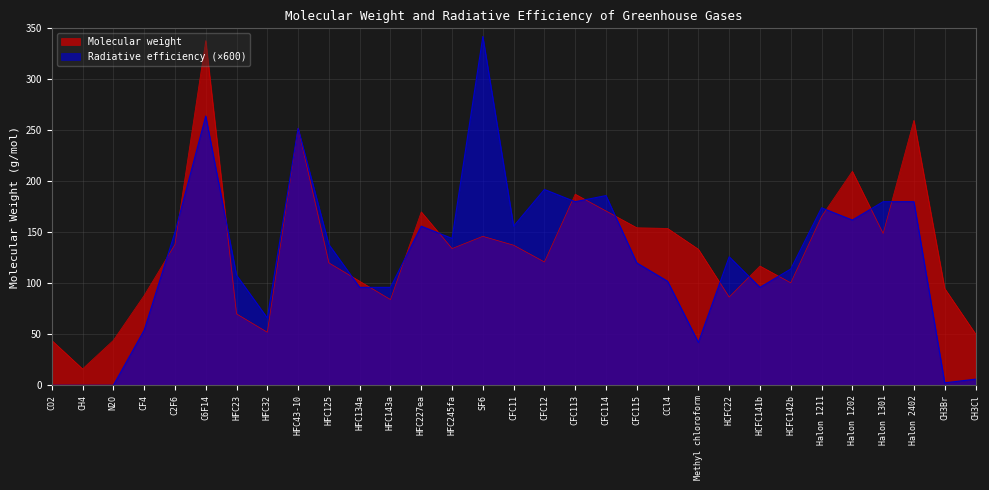

What is the maximum value shown in the chart?

342.0